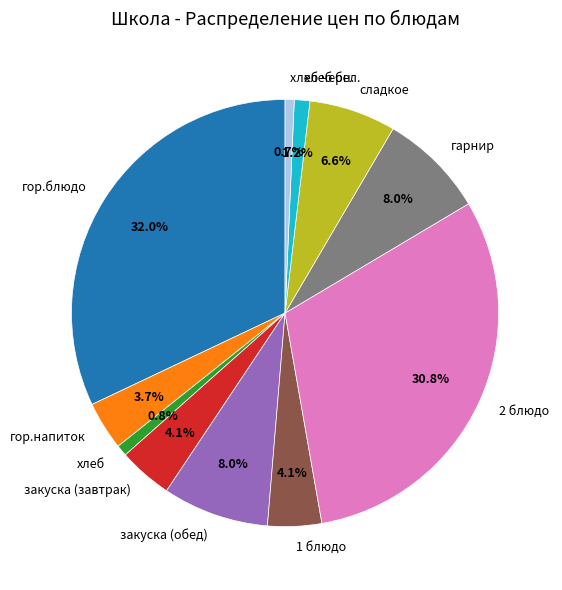

Count the number of slices in the pie.

11